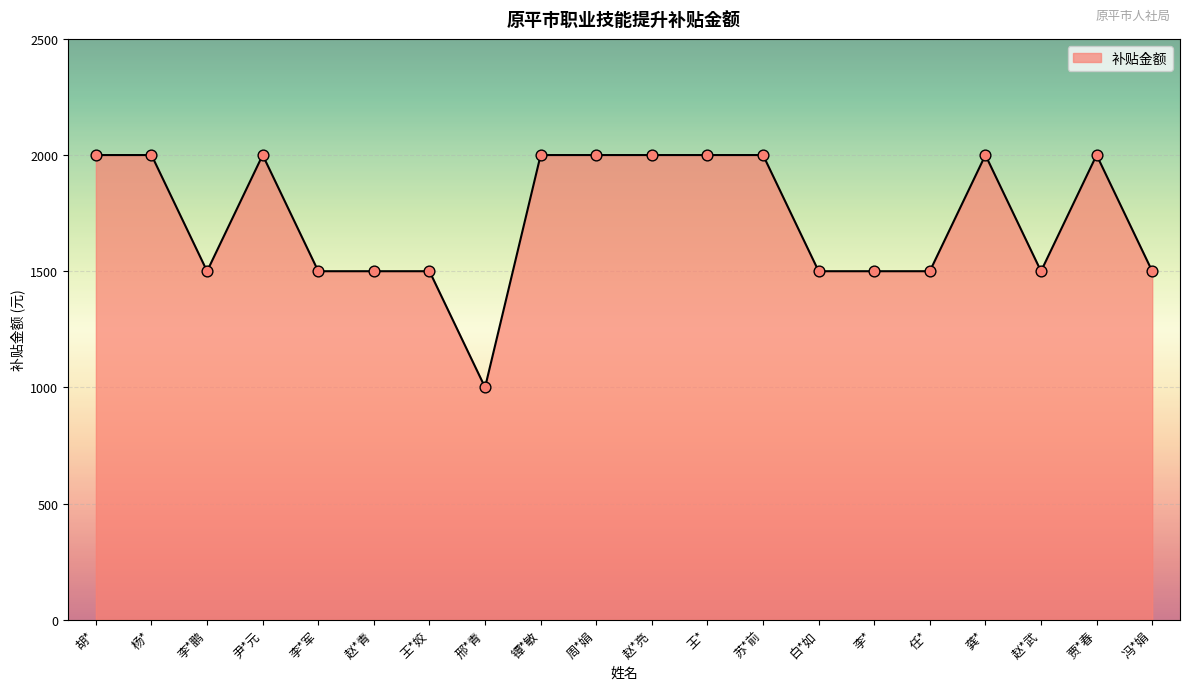

What is the ratio of the value at 周*娟 to the value at 任*?

1.3